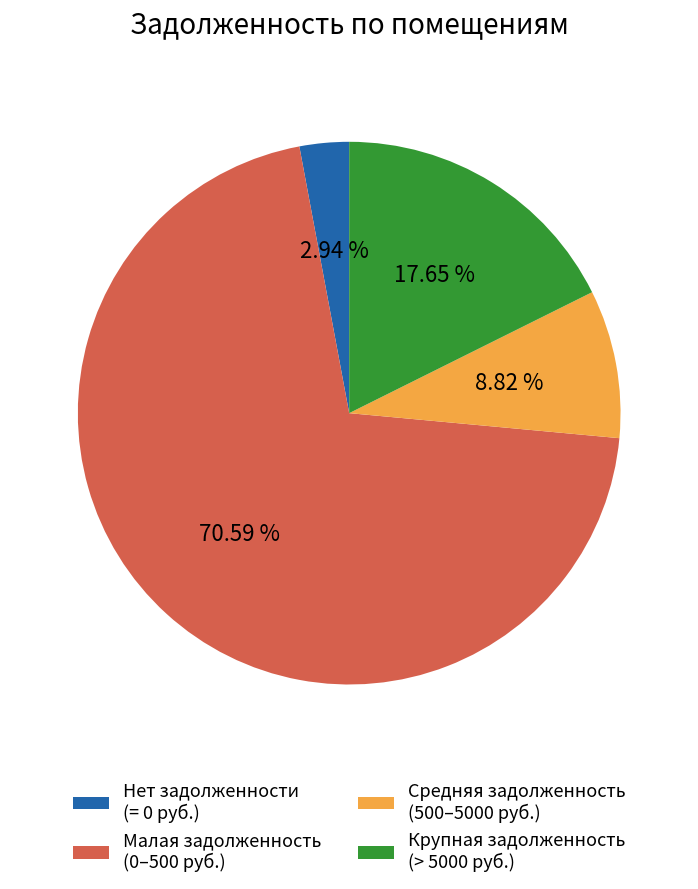

Combined, do Малая задолженность (0–500 руб.) and Нет задолженности (= 0 руб.) account for over 50%?

Yes